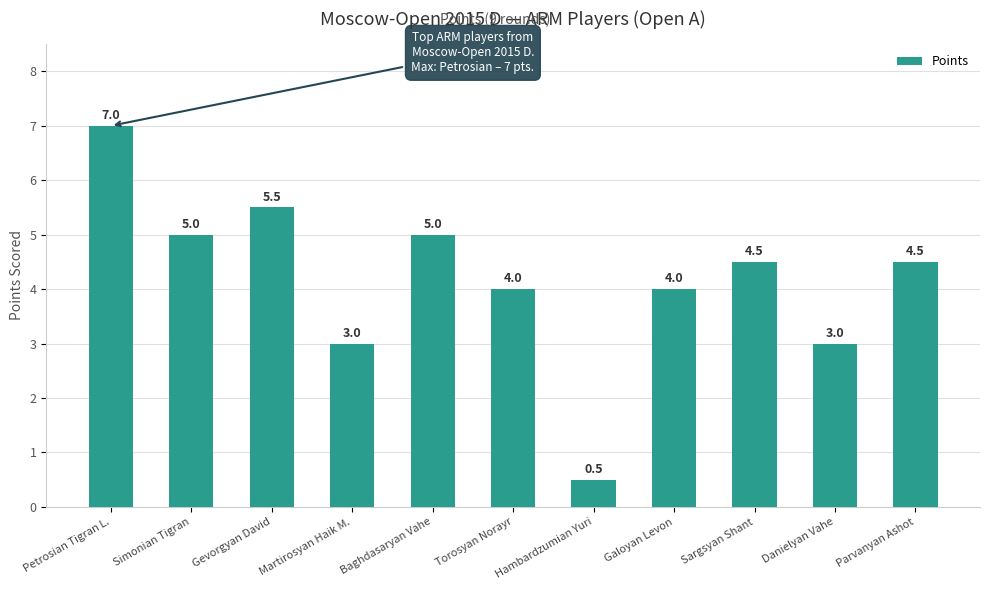

Reading left to right, what are all the values shown in this chart?

7.0	5.0	5.5	3.0	5.0	4.0	0.5	4.0	4.5	3.0	4.5